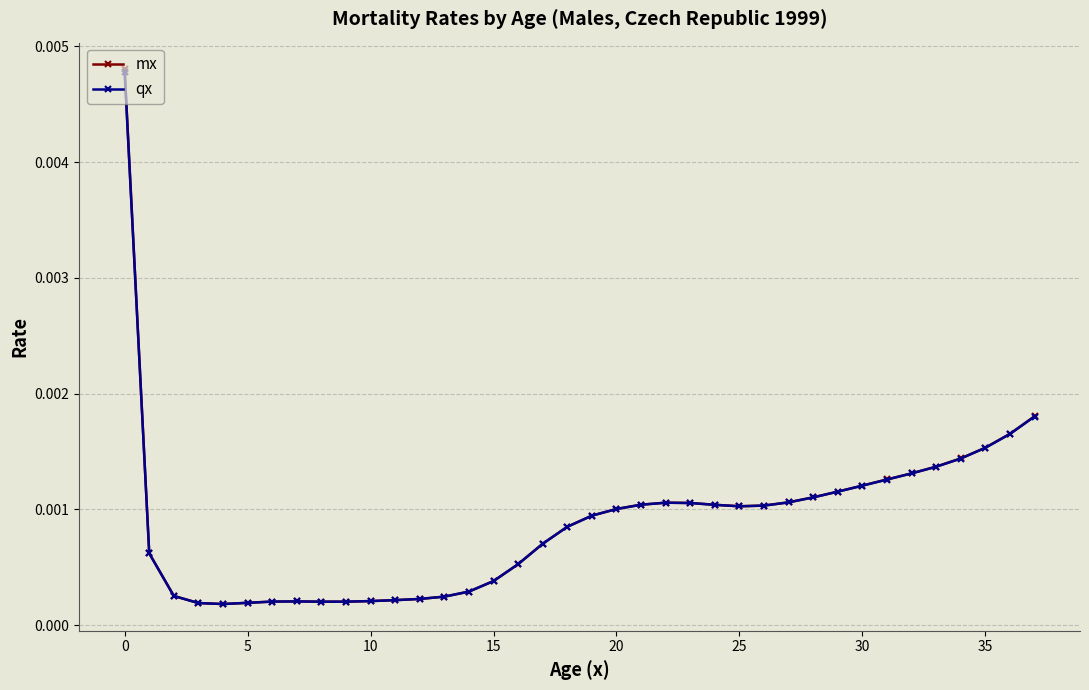

How many data points does each series have?

38